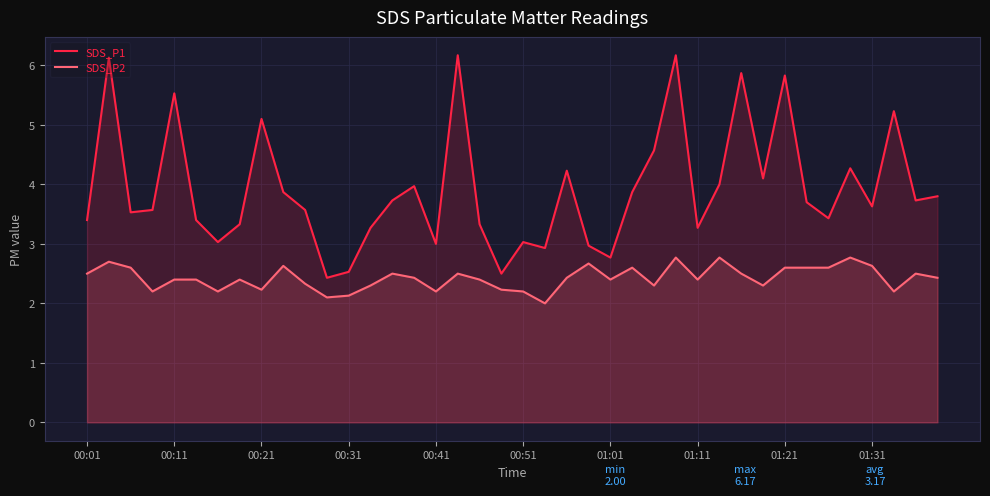

What is the minimum value shown in the chart?

2.0